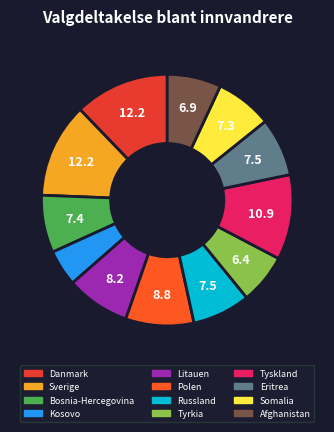

Rank the categories by value from highest to lowest.

Danmark, Sverige, Tyskland, Polen, Litauen, Eritrea, Russland, Bosnia-Hercegovina, Somalia, Afghanistan, Tyrkia, Kosovo